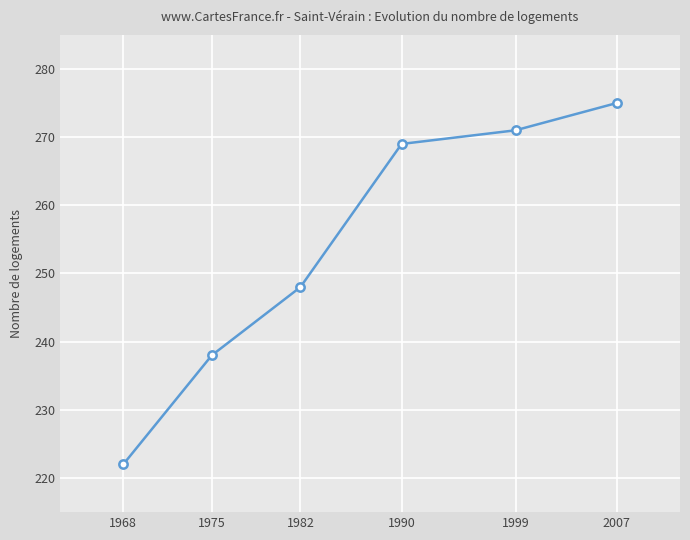

List the labels in order of value, smallest first.

1968, 1975, 1982, 1990, 1999, 2007